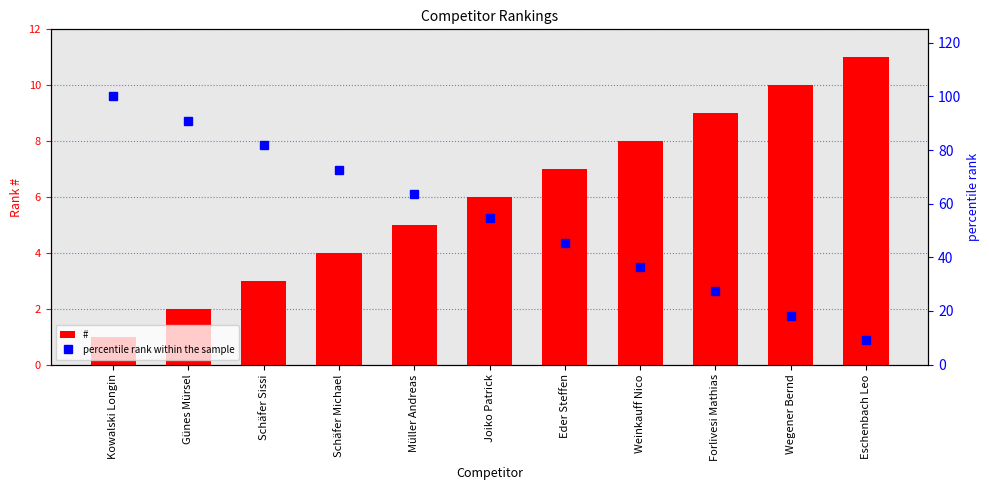

Rank the series by their maximum value, from highest to lowest.

percentile rank within the sample, #